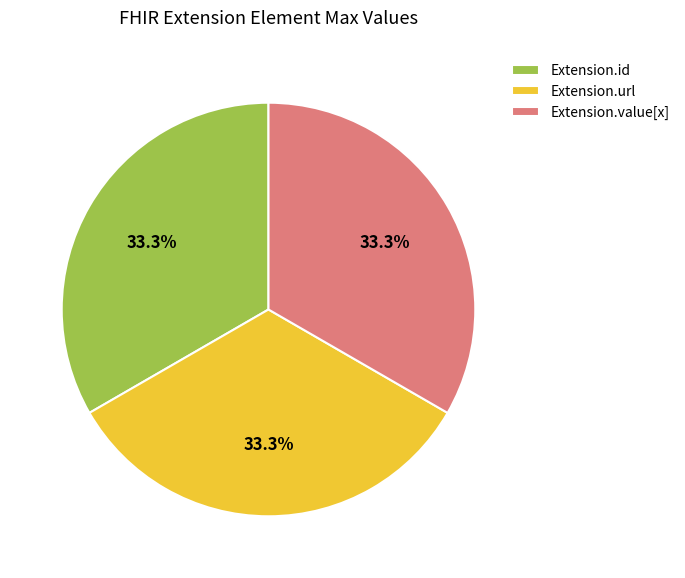

Approximately how many times larger is the value at Extension.url compared to Extension.value[x]?

1.0